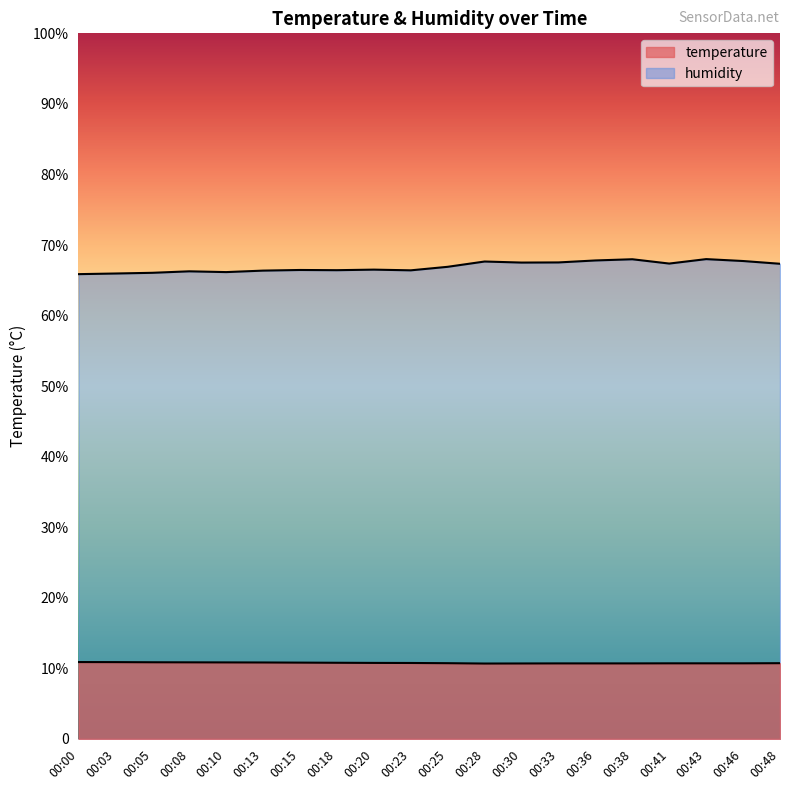

Where is the first local maximum for humidity?

00:08